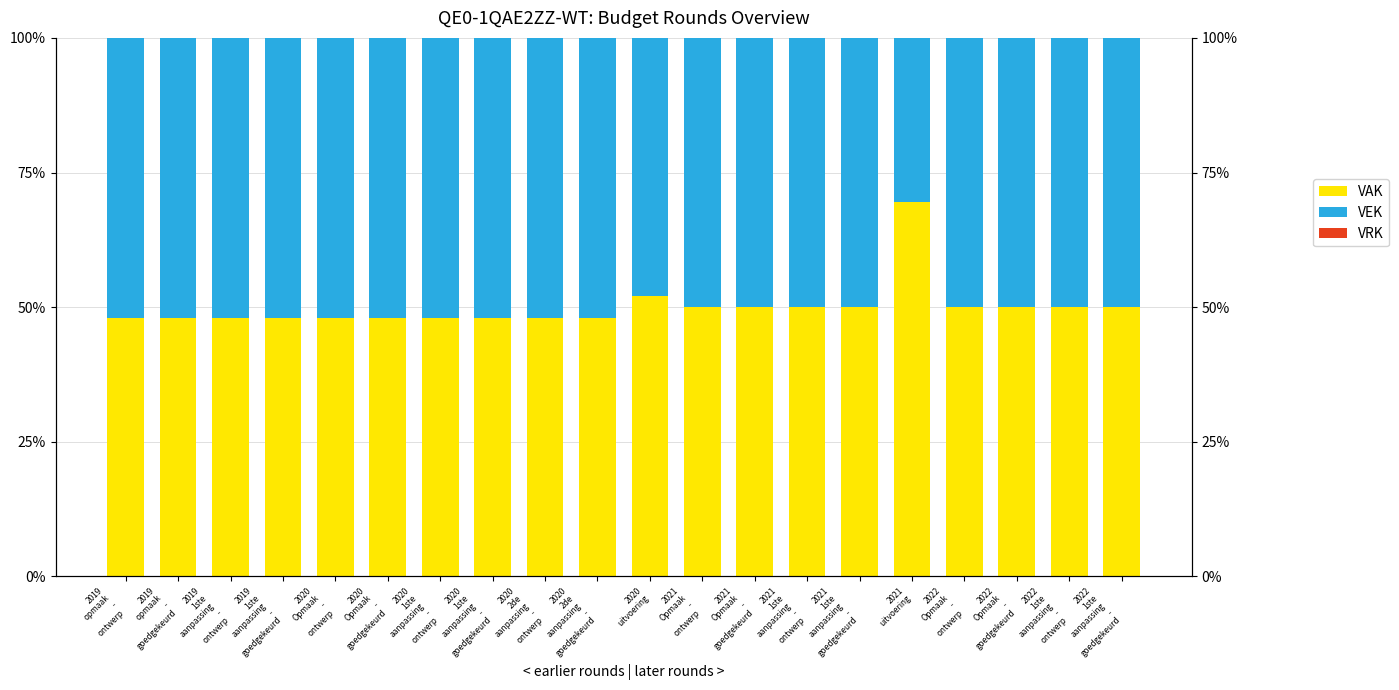

What is the sum of the VAK values at 2020
1ste
aanpassing
-
goedgekeurd and 2021
Opmaak
-
goedgekeurd?

98.0